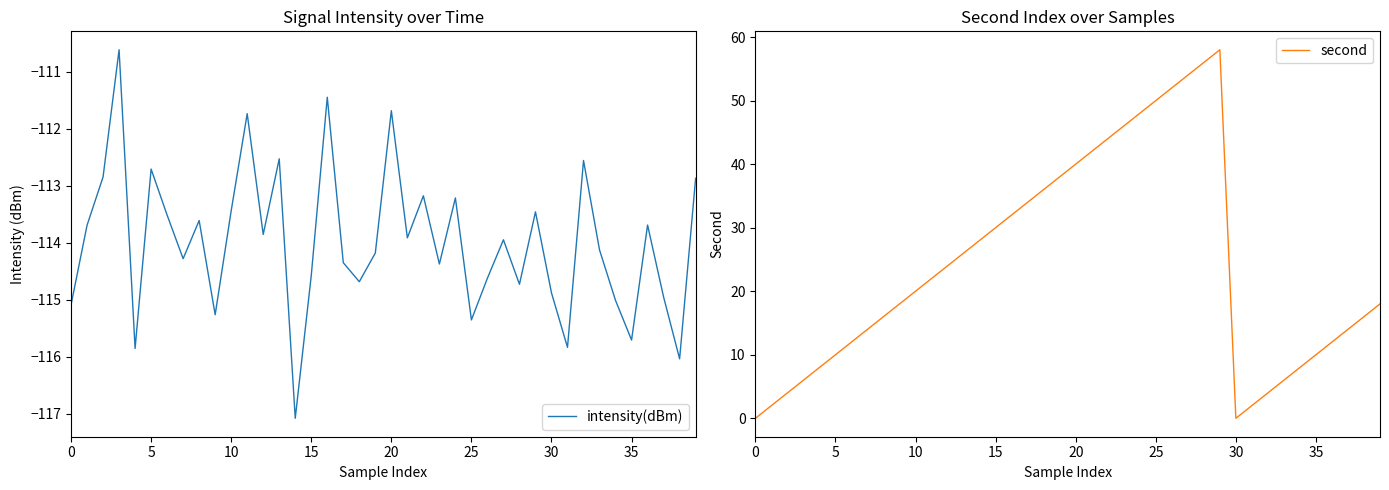

At which category is the sum across all series the highest?

29